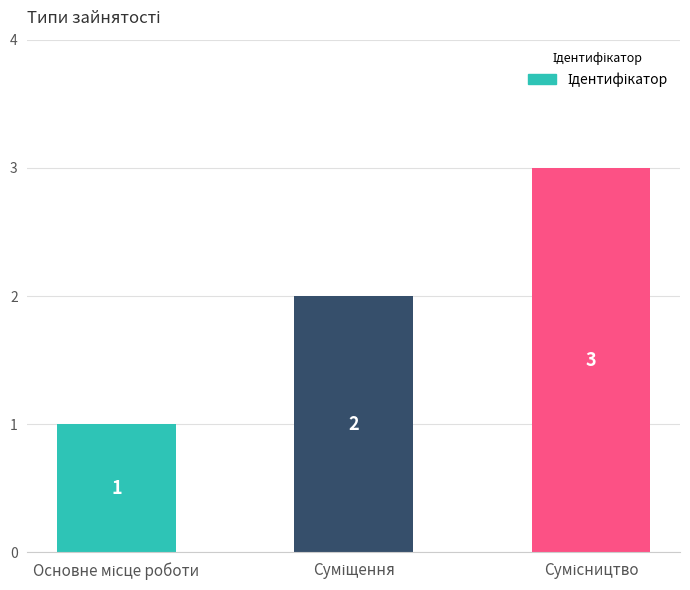

Count the values in the range 1 to 3.

3